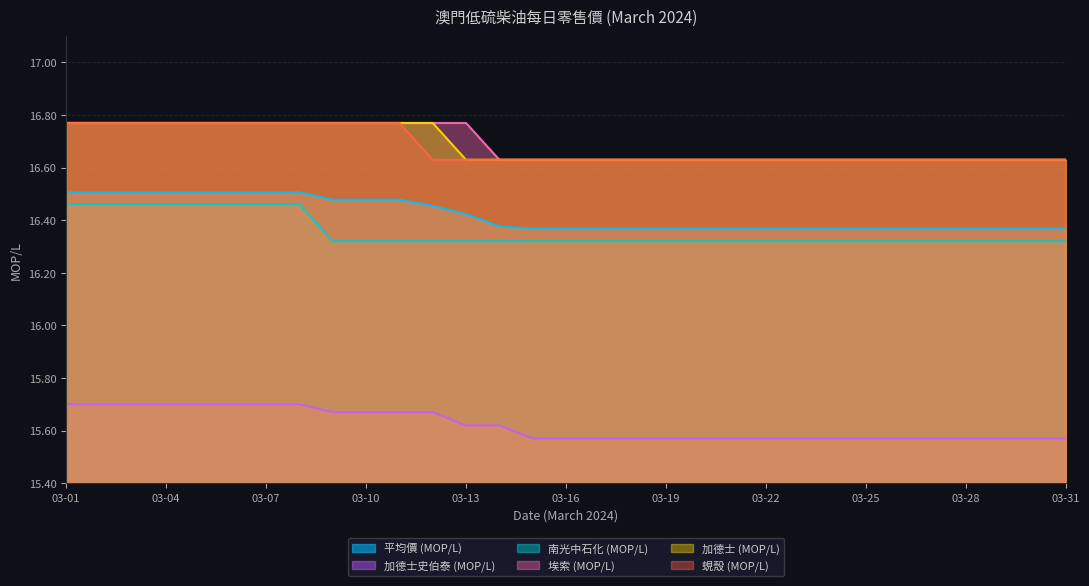

Count the 蜆殼 (MOP/L) values in the range 16 to 17.

31